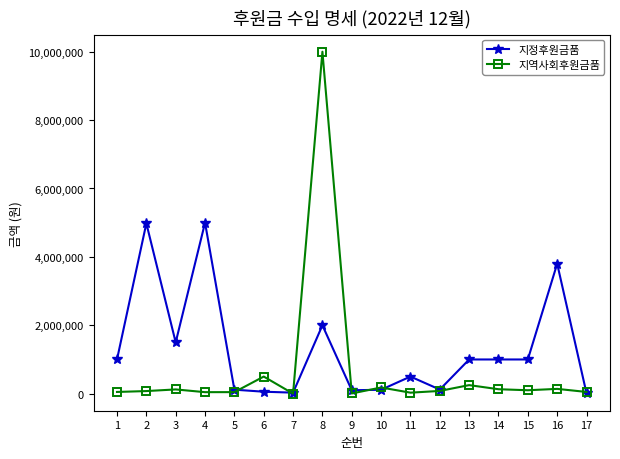

What is the smallest value displayed?

1136